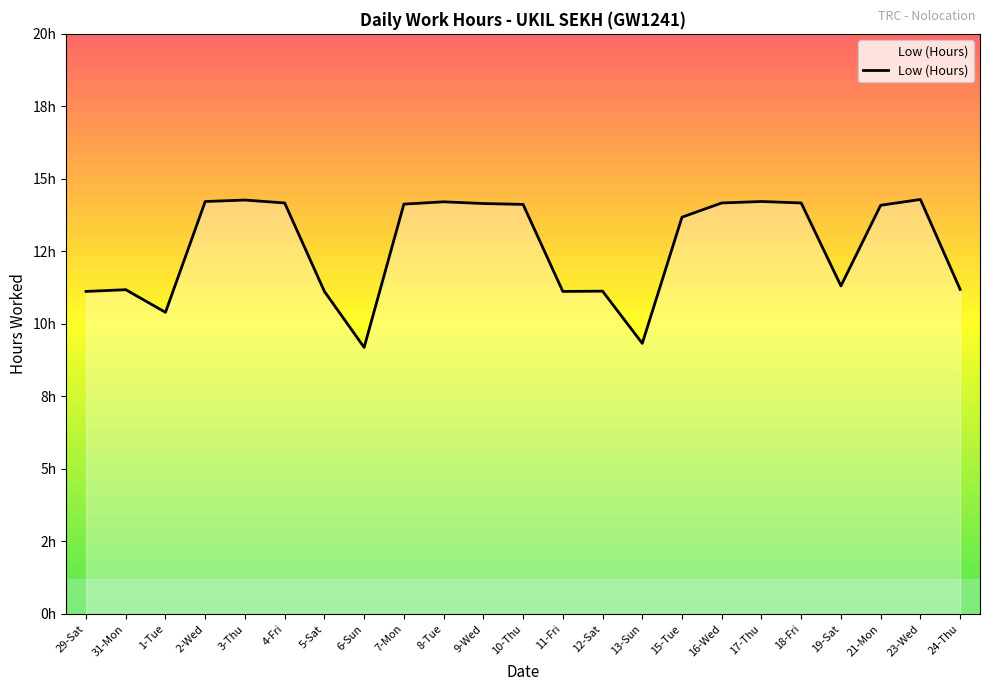

What is the label of the 4th point from the left?

2-Wed